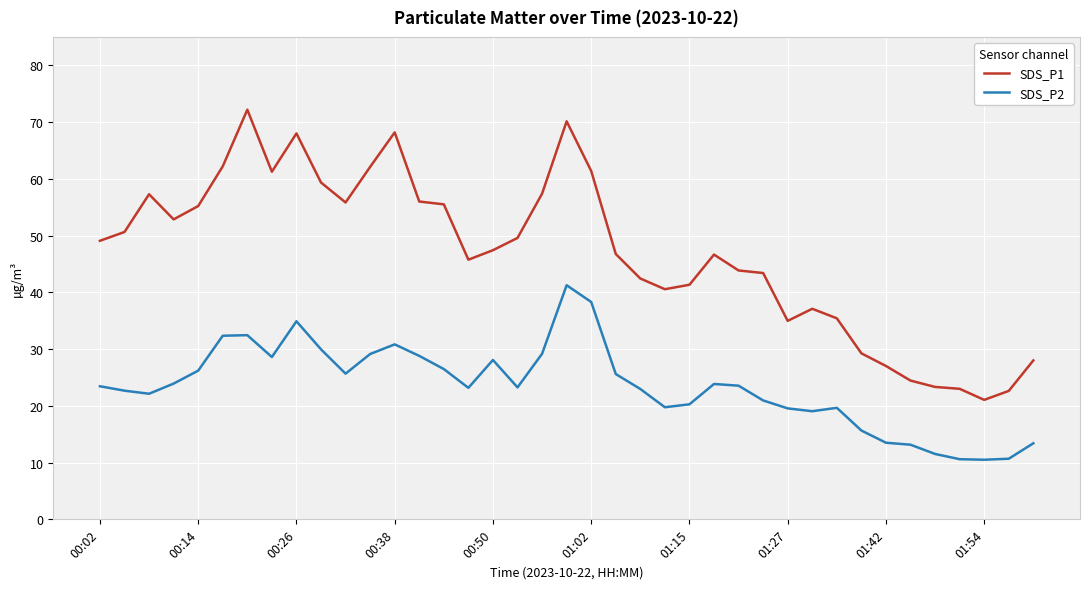

True or false: SDS_P1 and SDS_P2 cross at least once.

False